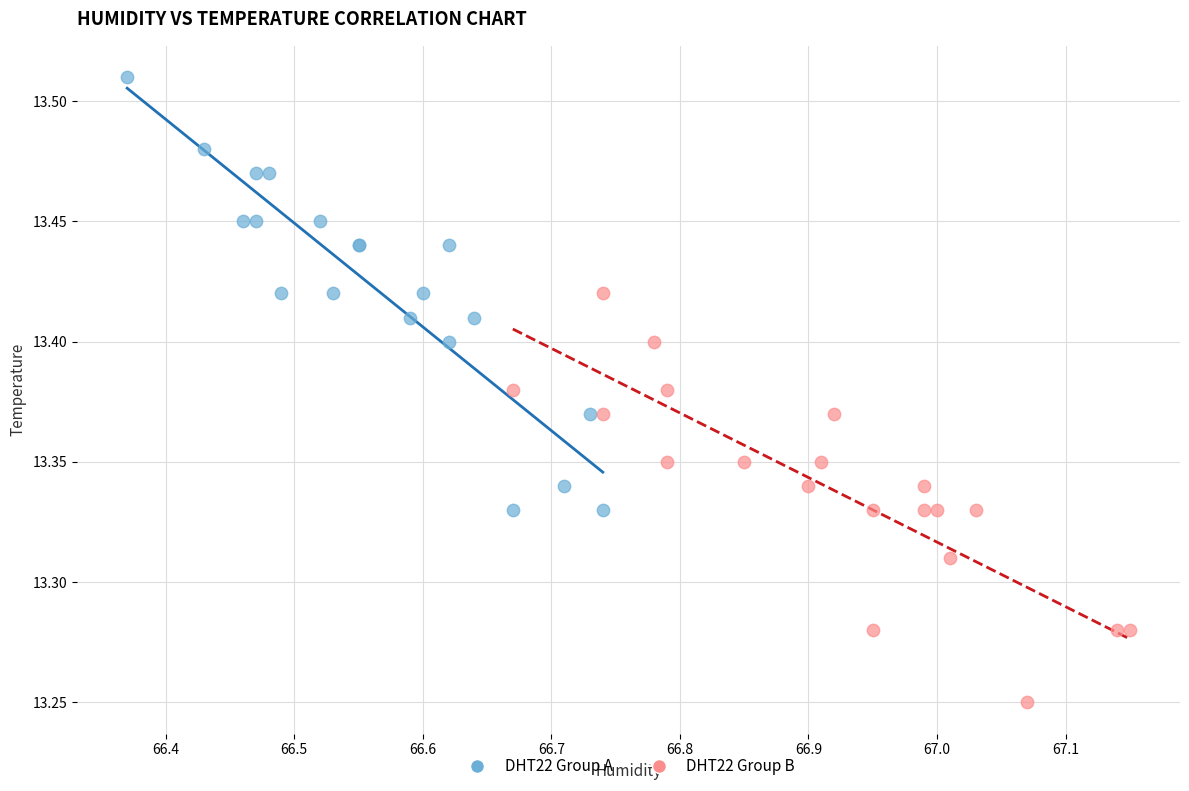

Which series reaches the minimum Y coordinate?

DHT22 Group B